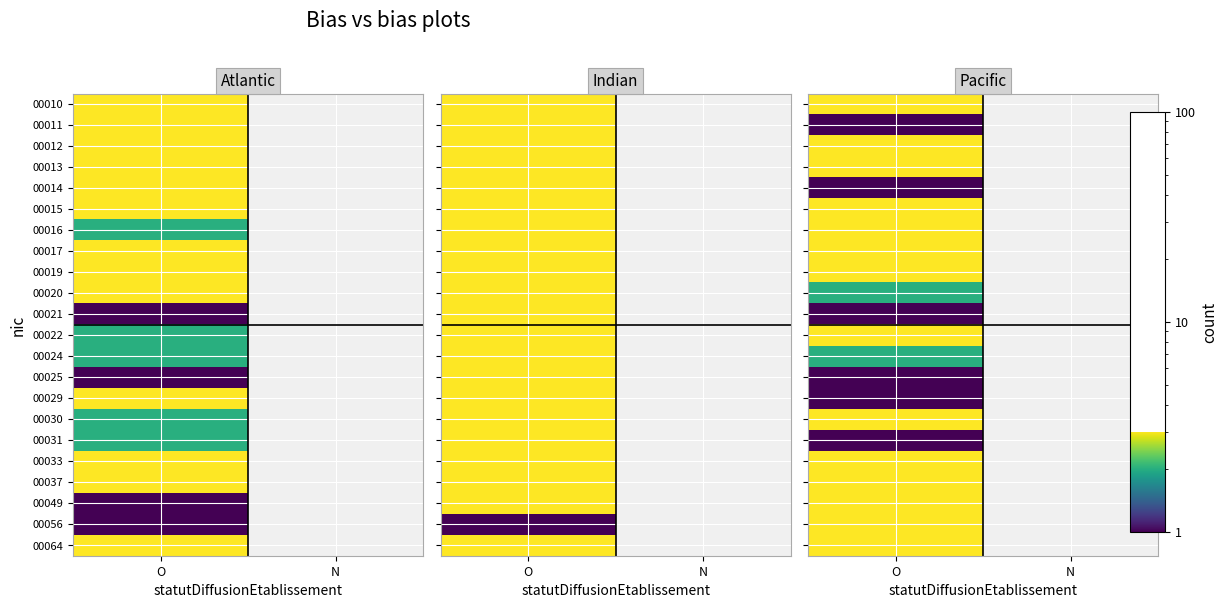

True or false: 00029 has a value of 0.5 at O.

False